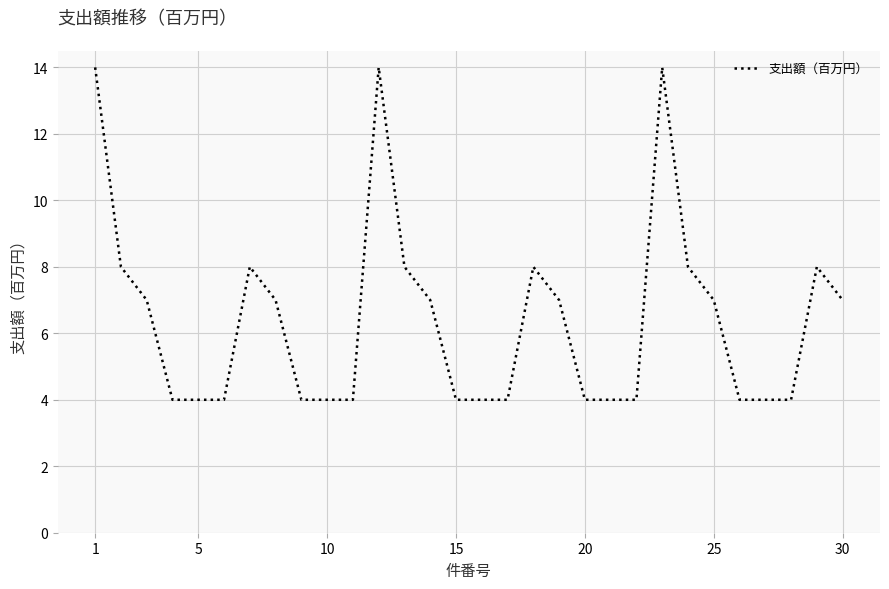

What is the greatest value displayed?

14